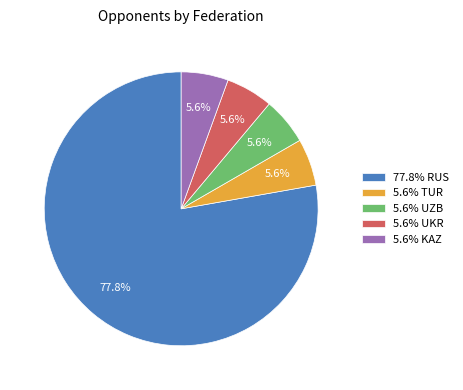

How much of the chart is everything except 5.6% TUR?

94.4%